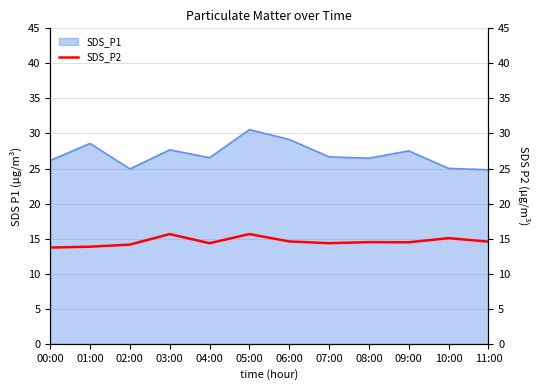

What is the maximum value for SDS_P1?

30.6